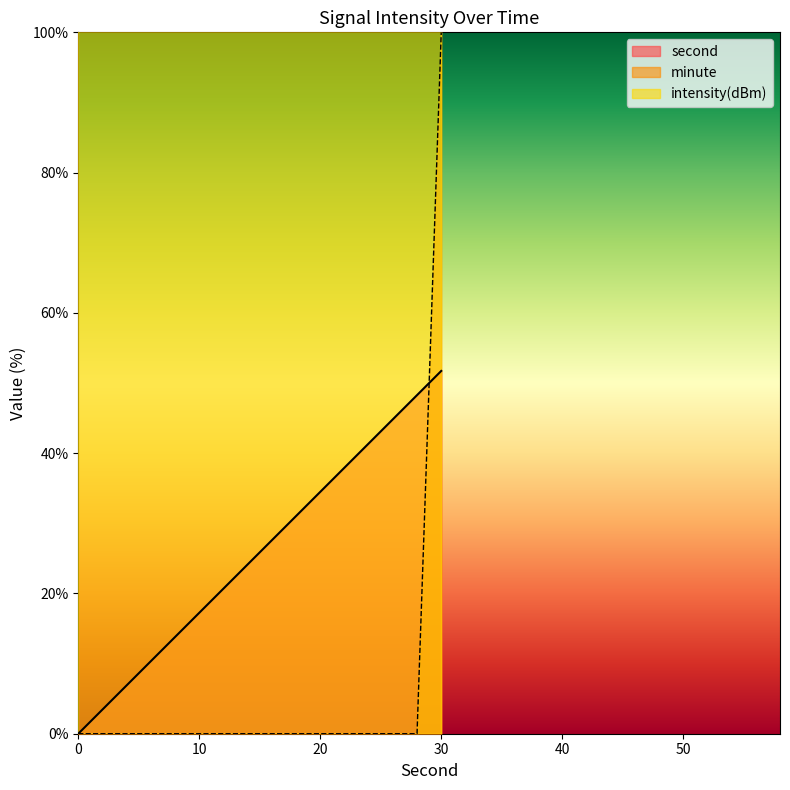

At which label is second closest to 25?

14